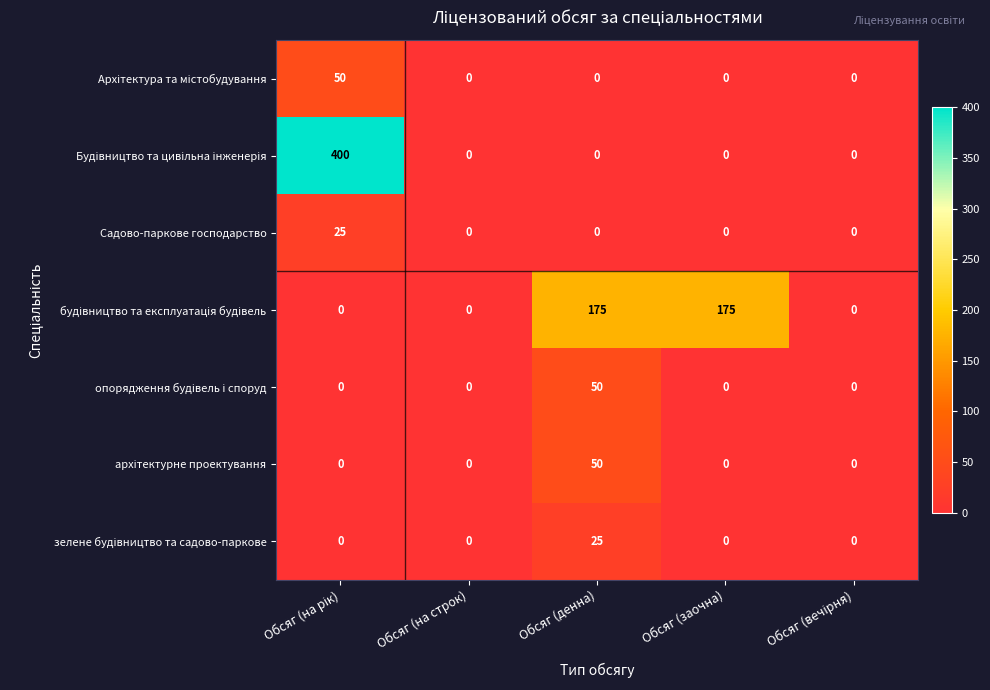

At how many categories does at least one series exceed 40?

3